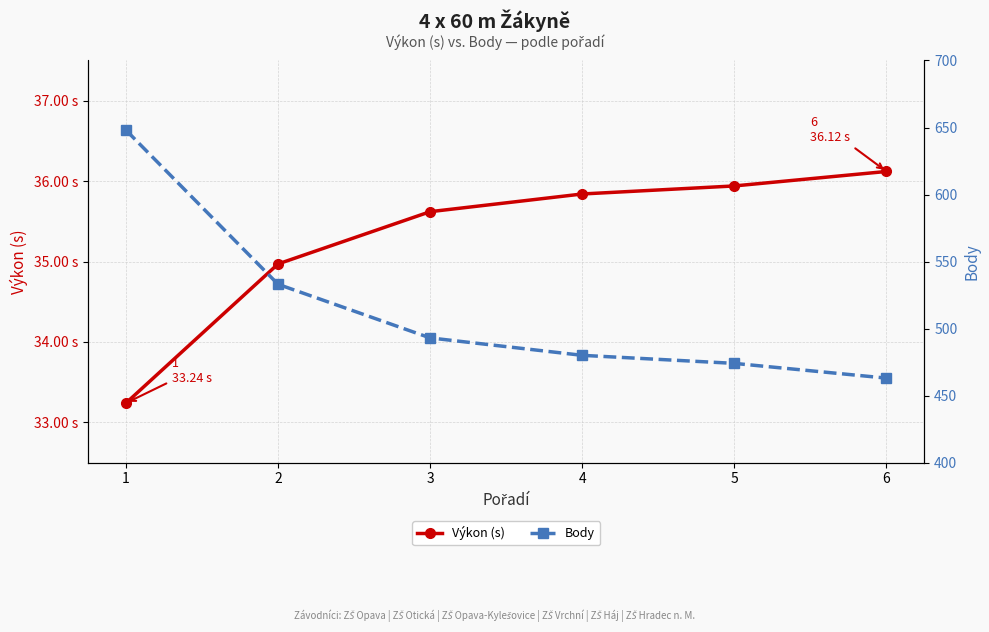

What is the maximum value shown in the chart?

648.0